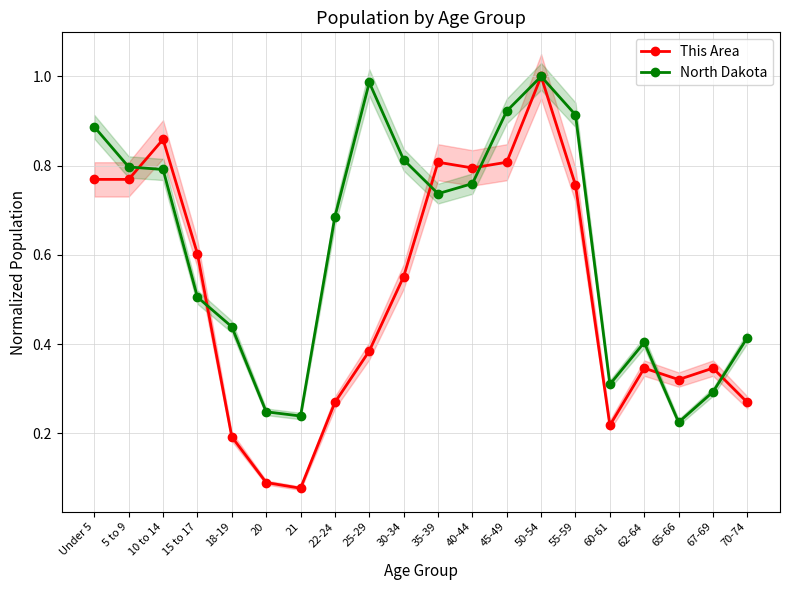

Which series ends up on top after the final intersection of North Dakota and This Area?

North Dakota